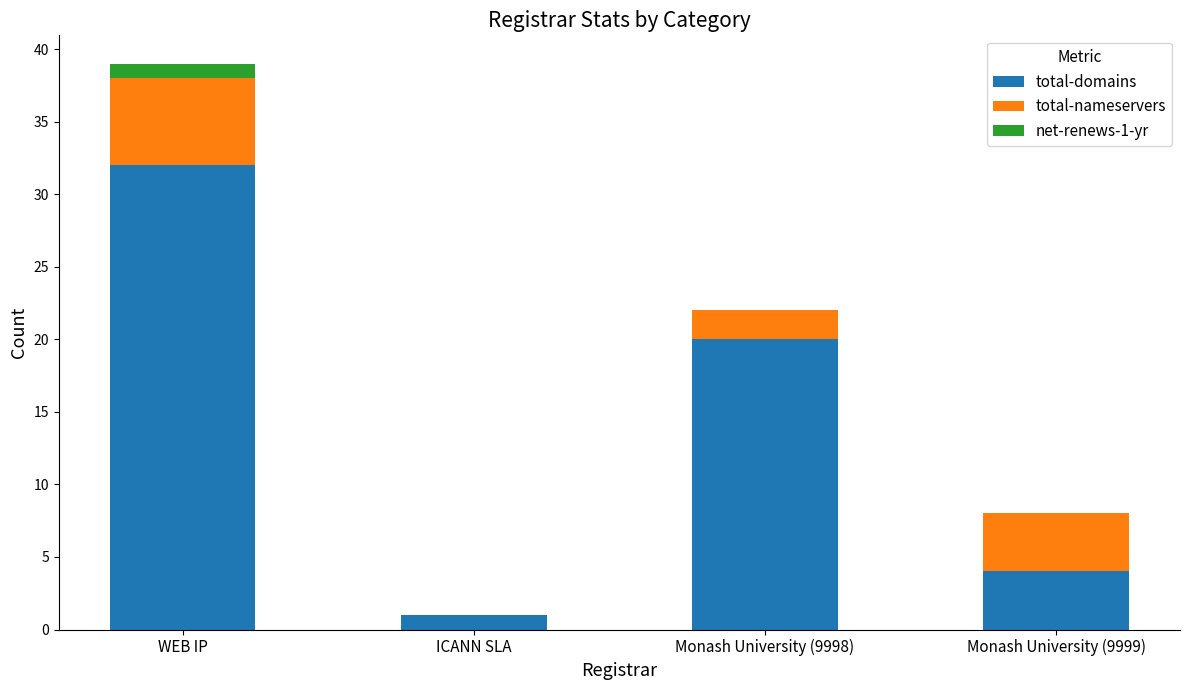

What is the sum of all total-domains values?

57